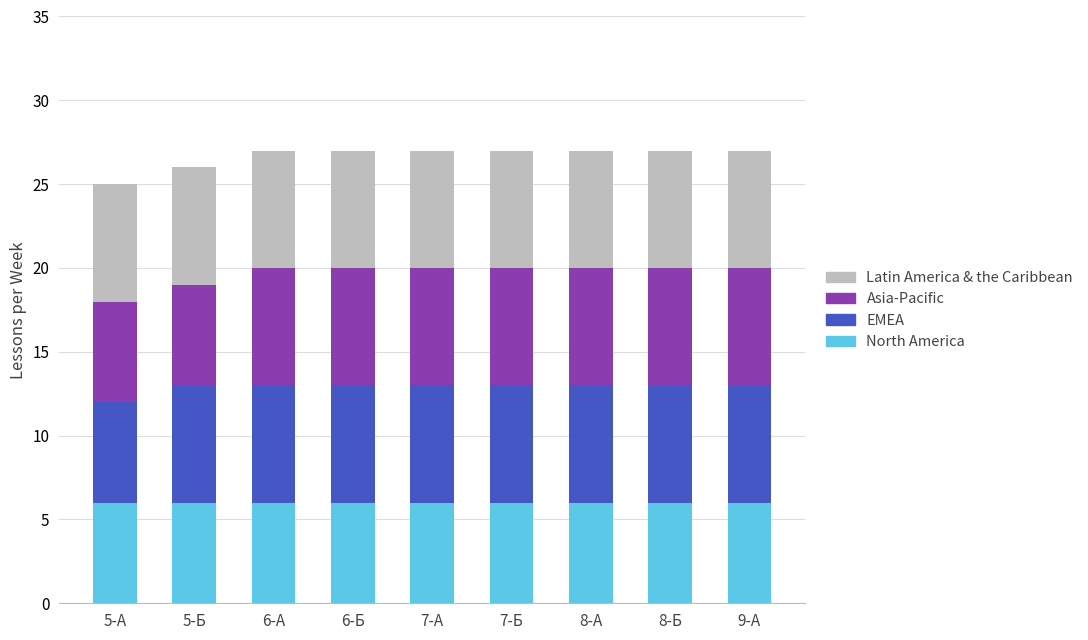

What are all the series names shown in the legend?

Latin America & the Caribbean, Asia-Pacific, EMEA, North America